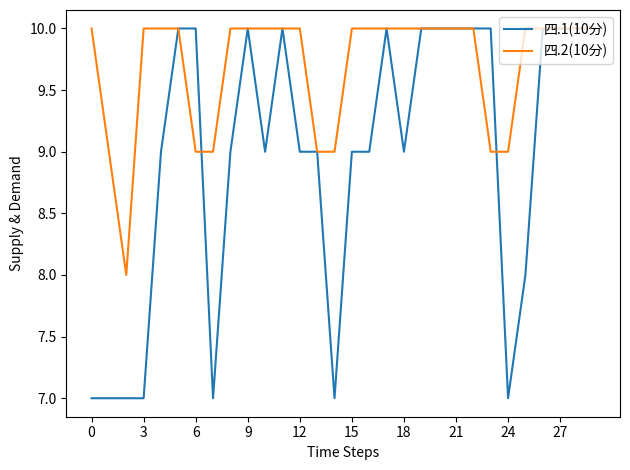

Does the chart display data point markers on the line(s)?

No